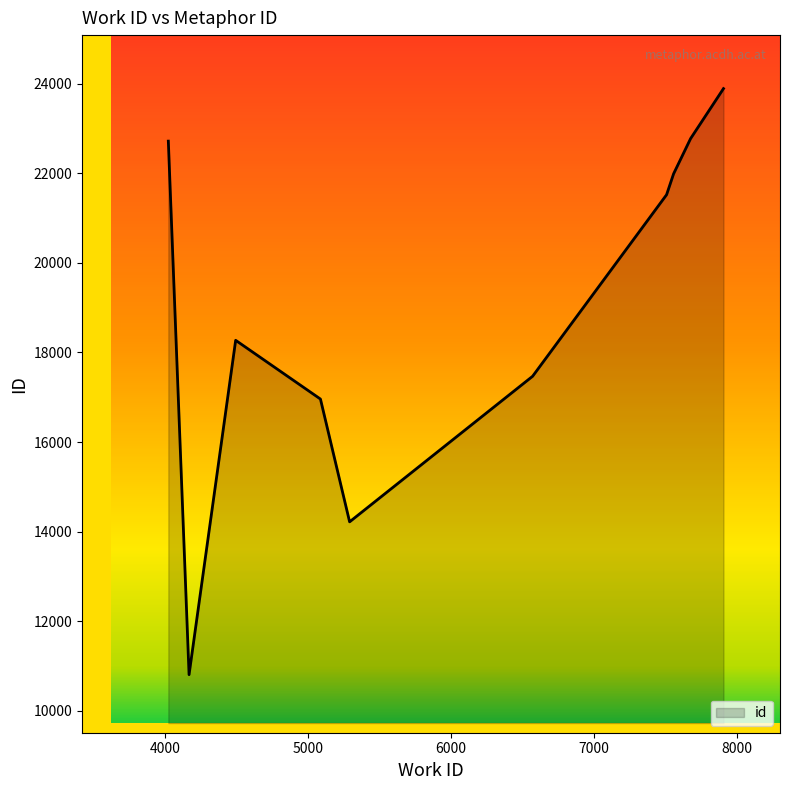

What is the greatest value displayed?

23893